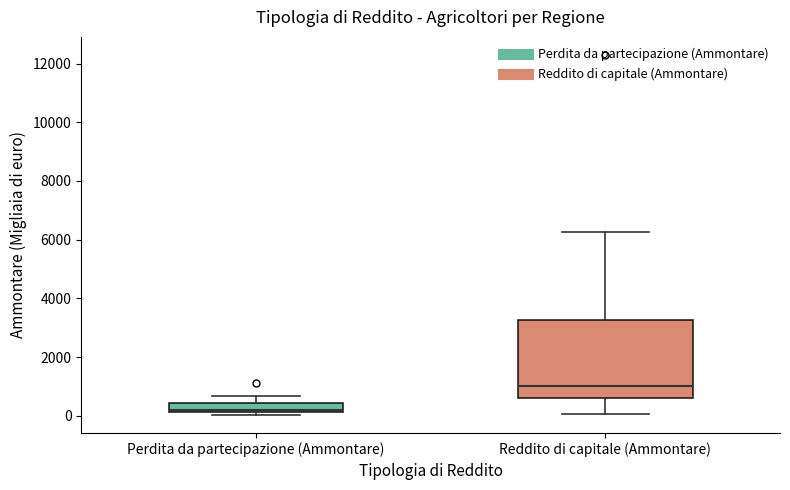

Where is the upper edge of the box for Perdita da partecipazione (Ammontare) on the y-axis? The values are not printed on the chart, so give them approximately, as read against the axis.

400